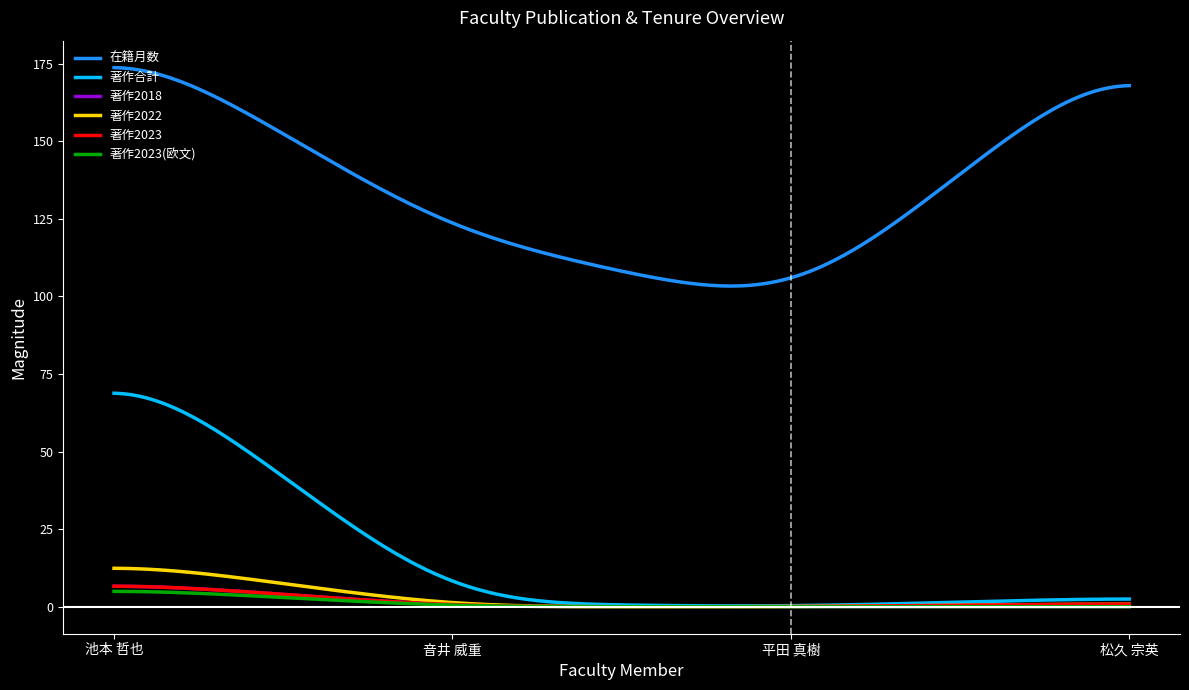

What is the maximum value for 著作合計?

68.8